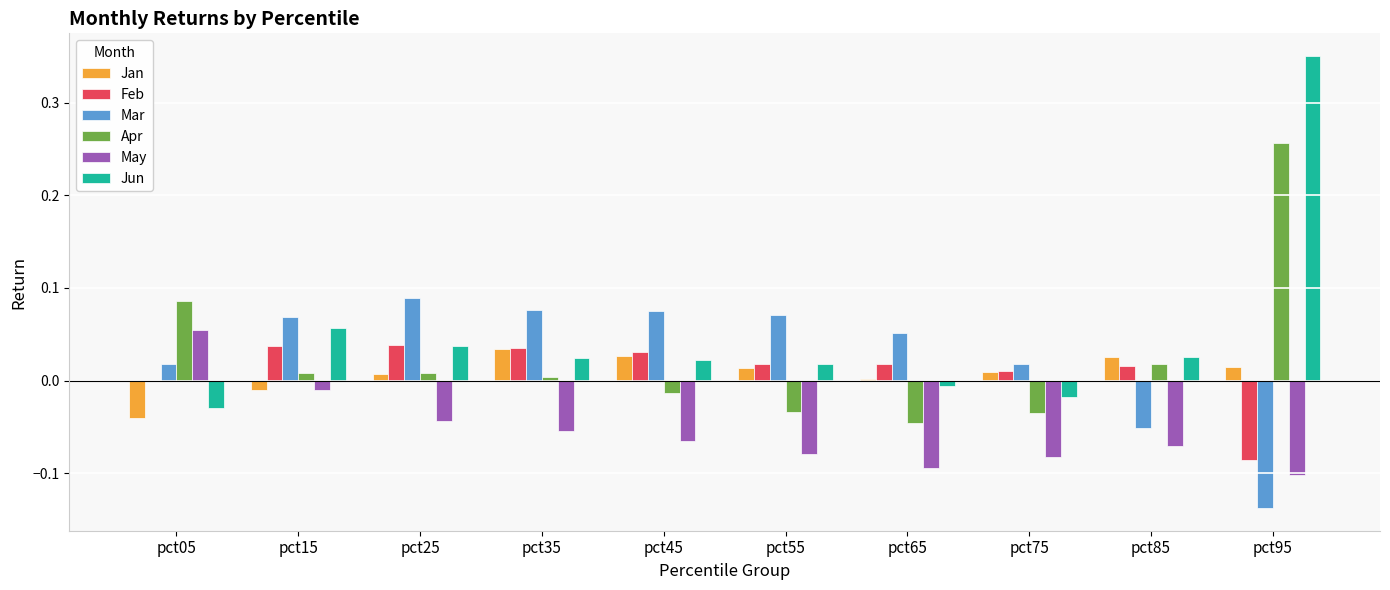

How many series are shown in this chart?

6